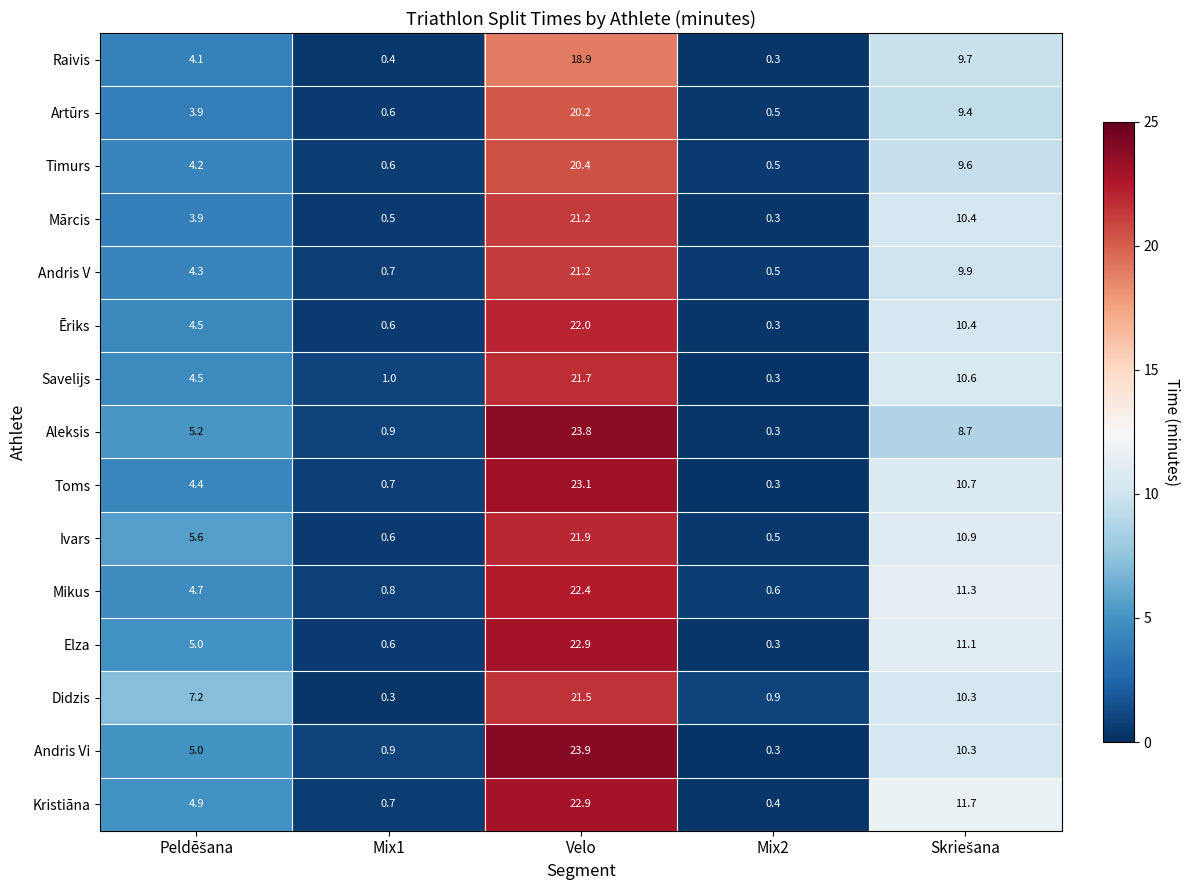

How many data points in Ivars are above 5?

3